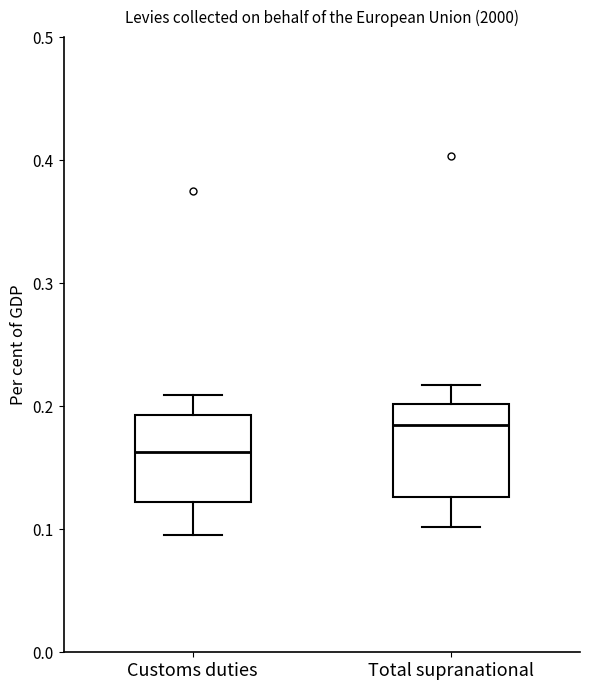

Reading left to right, transcribe this box plot: for each box, give where its median line is, the range the box spans, and where its two whiskers end, as read against the y-axis. The values are not printed on the chart, so give them approximately, as read against the axis.

Customs duties: median 0.16, box 0.12 to 0.19, whiskers 0.10 to 0.21
Total supranational: median 0.18, box 0.13 to 0.20, whiskers 0.10 to 0.22